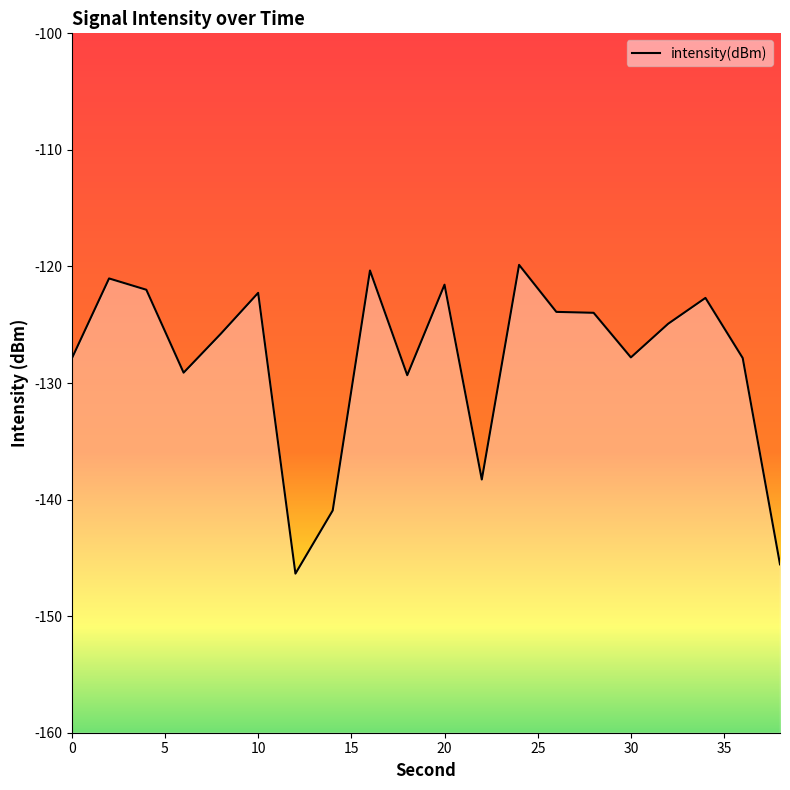

Reading left to right, what are all the values shown in this chart?

-127.9	-121.0	-122.0	-129.1	-125.8	-122.3	-146.4	-140.9	-120.3	-129.3	-121.6	-138.3	-119.9	-123.9	-124.0	-127.8	-124.9	-122.7	-127.9	-145.6